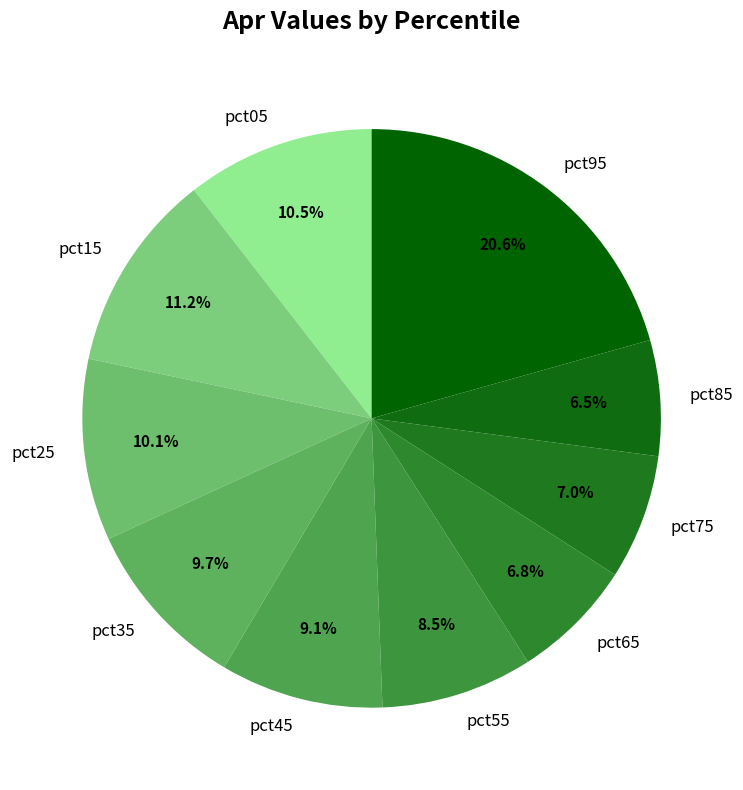

Is there any slice that represents more than half of the pie?

No